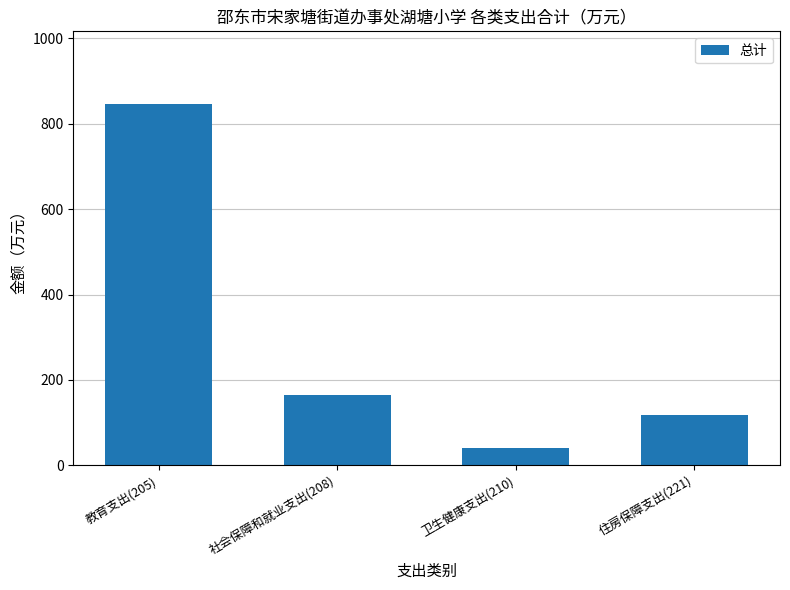

Rank the categories by value from highest to lowest.

教育支出(205), 社会保障和就业支出(208), 住房保障支出(221), 卫生健康支出(210)